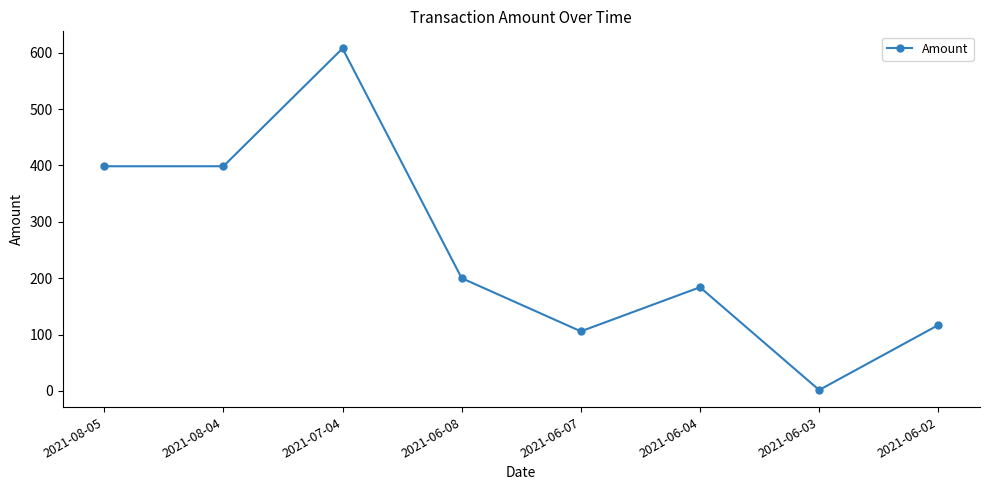

Where does the data first go above 200?

2021-08-05